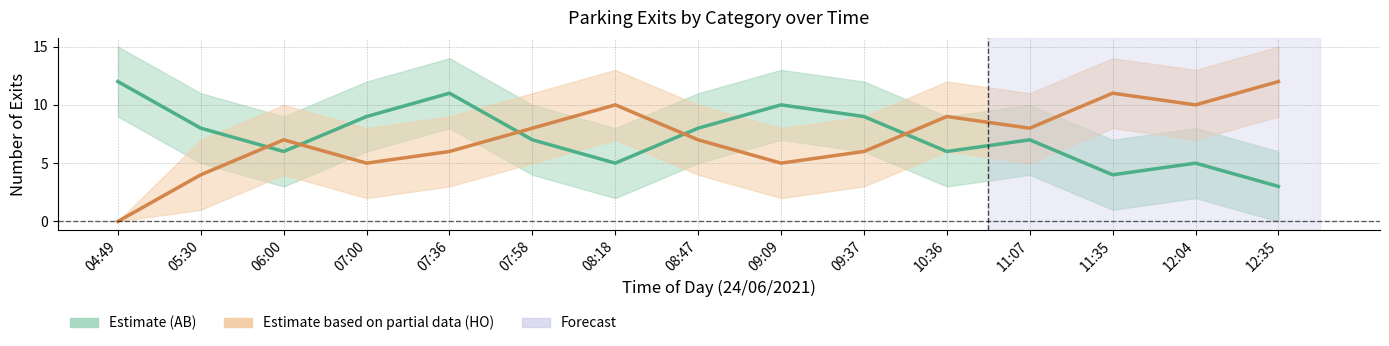

What is the difference between the maximum and minimum values in the HO series?

12